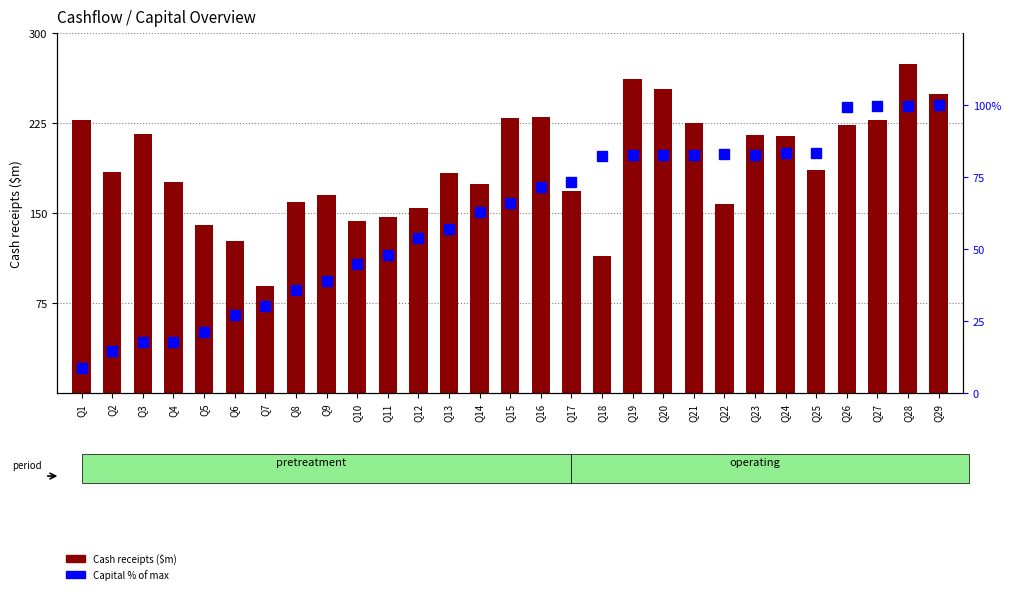

What is the sum of all Capital (% of max) values?

1751.6